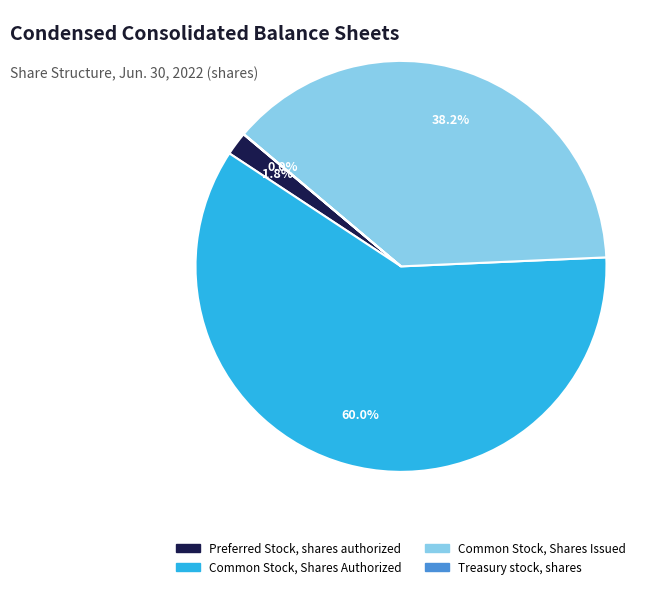

What percentage is NOT represented by Common Stock, Shares Authorized?

40.0%